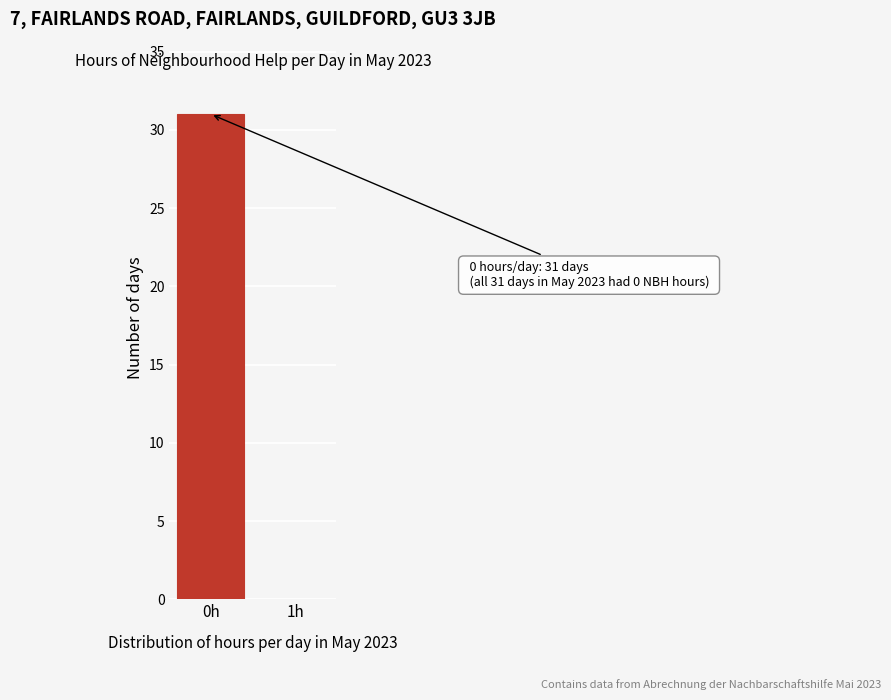

Reading left to right, extract all data points from this chart.

0h=31	1h=0